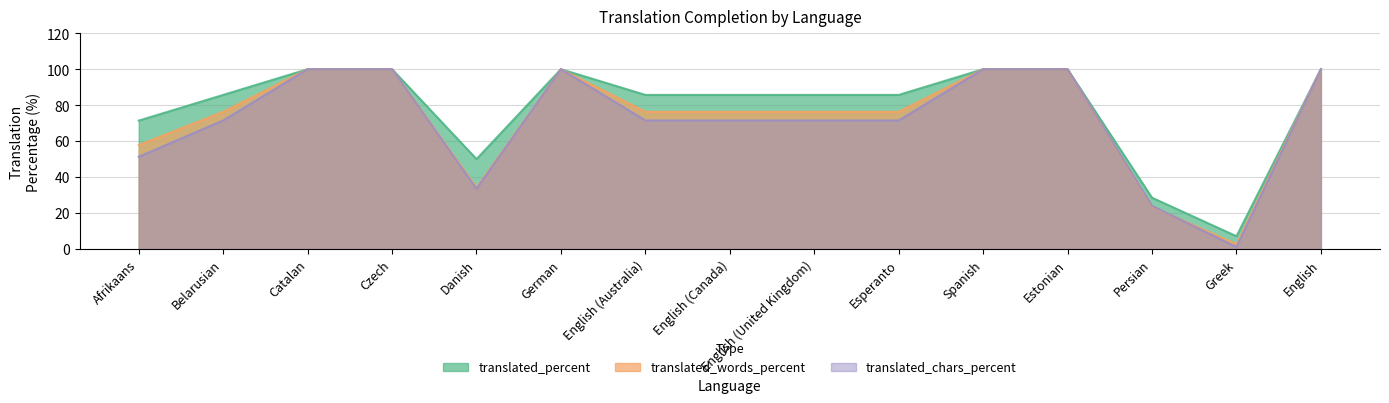

What is the difference between the highest and lowest values at English (Australia)?

14.2